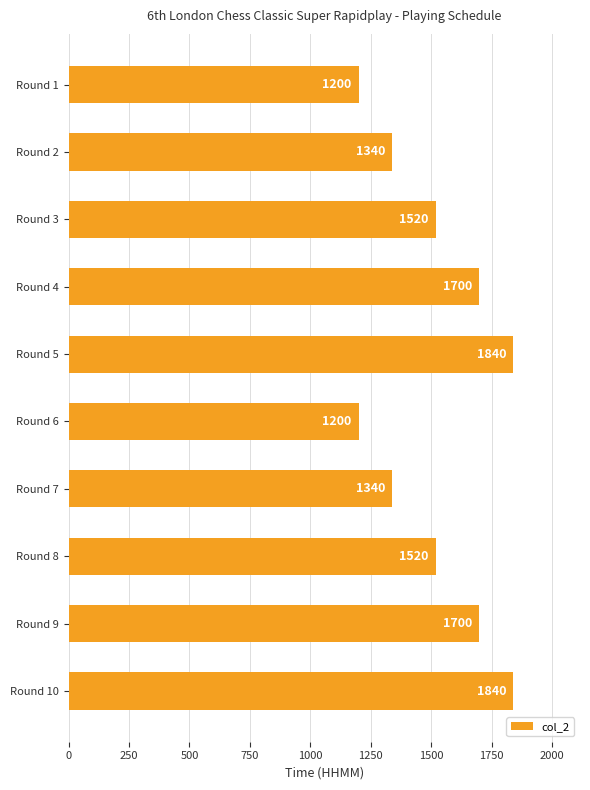

How many bars are there in total?

10